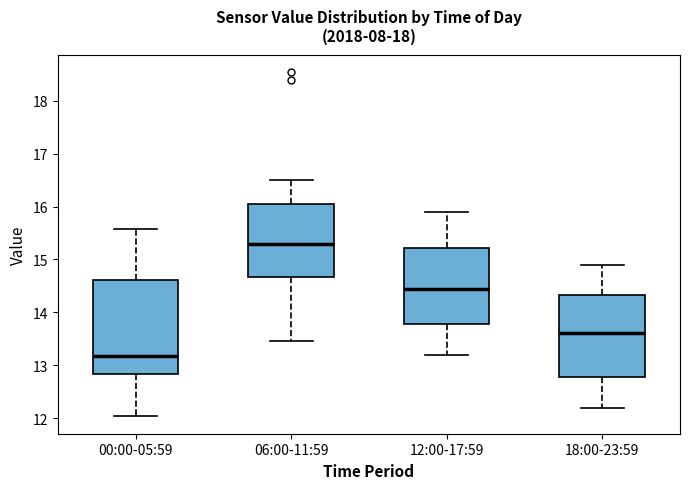

Which box has the lowest median line?

00:00-05:59